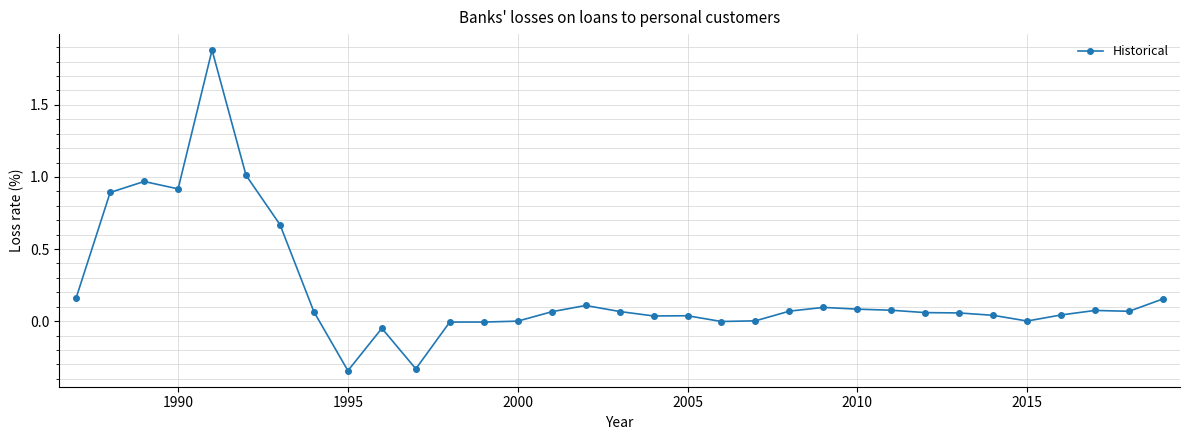

What is the difference between the maximum and minimum values?

2.2